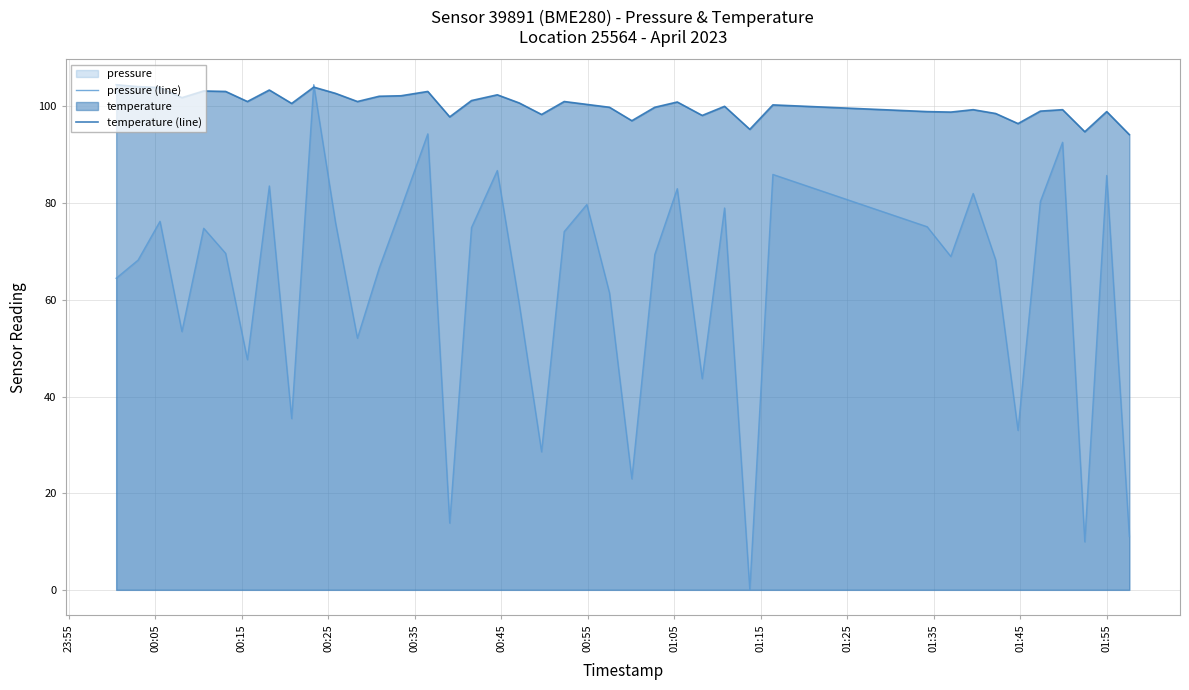

What is the highest value of the pressure (line) series?

104.5